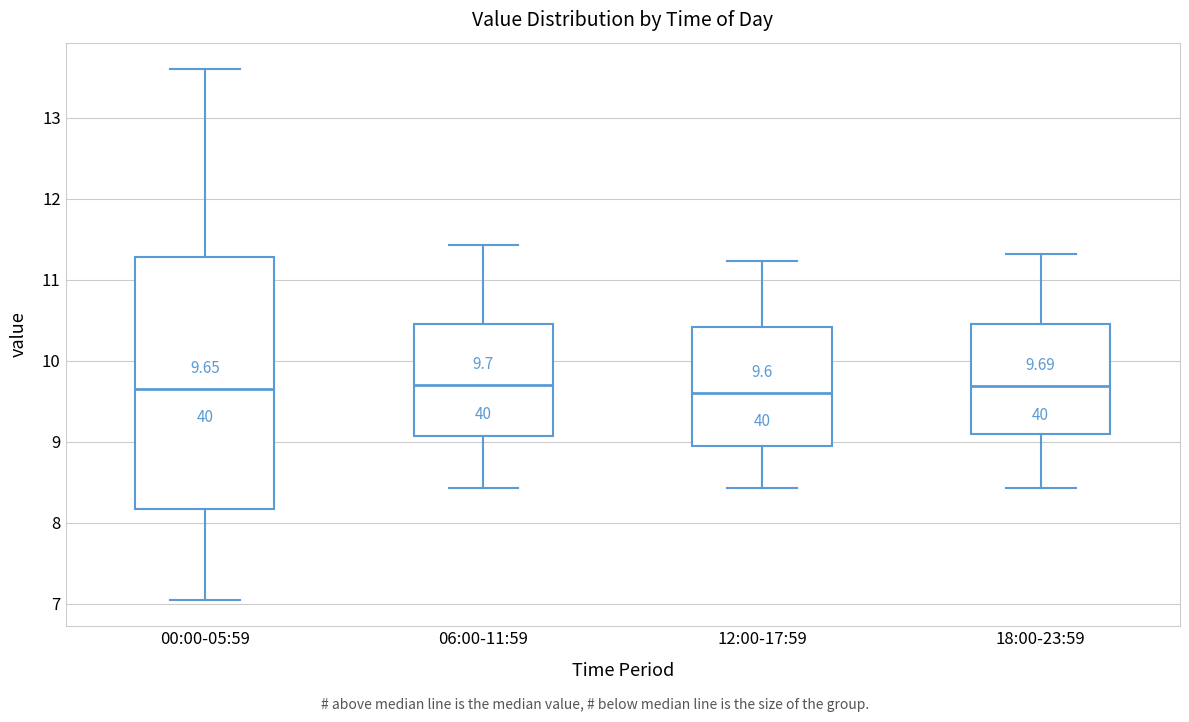

Comparing the boxes themselves (not the whiskers), which one is the tallest?

00:00-05:59